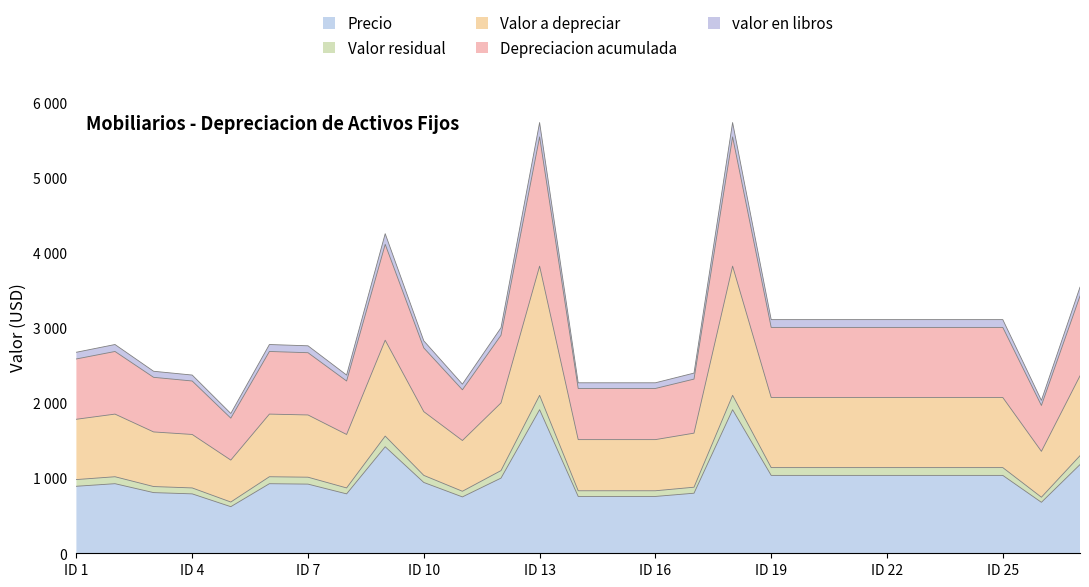

How many data points in Precio are less than 925?

12